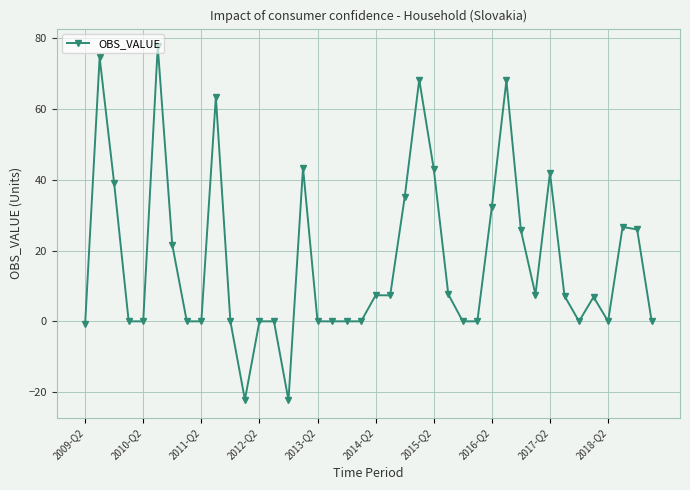

What is the average value?

17.1